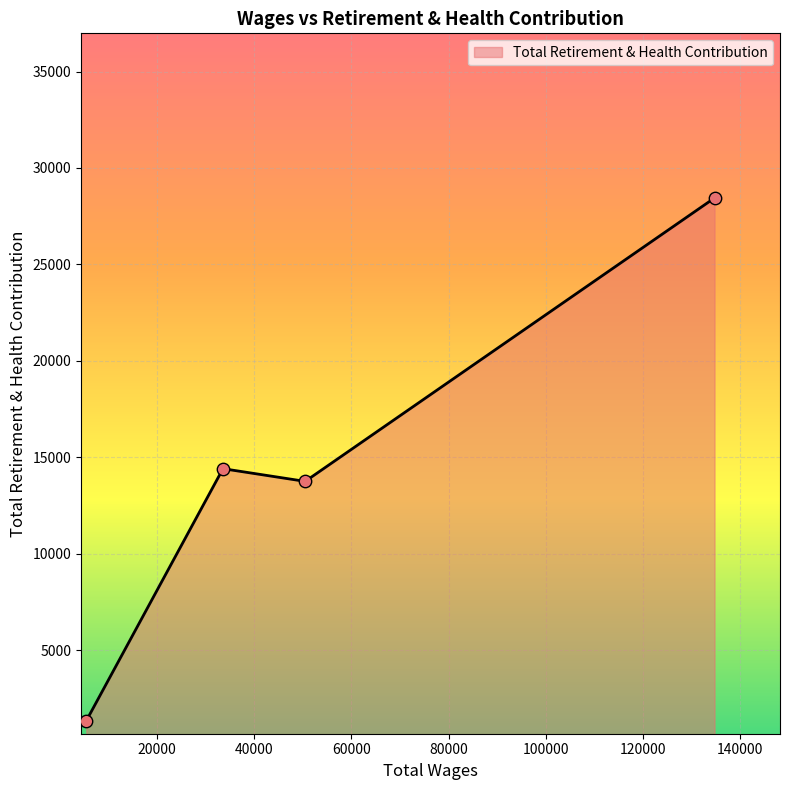

True or false: there are more than 2 points higher than both neighbors.

False